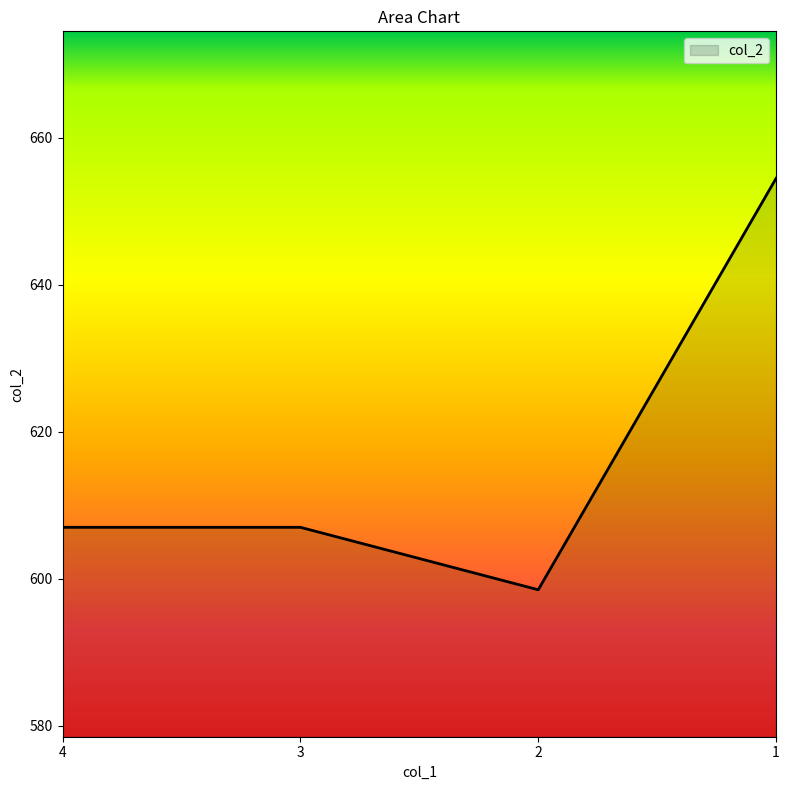

What value does the data have at 3?

607.0